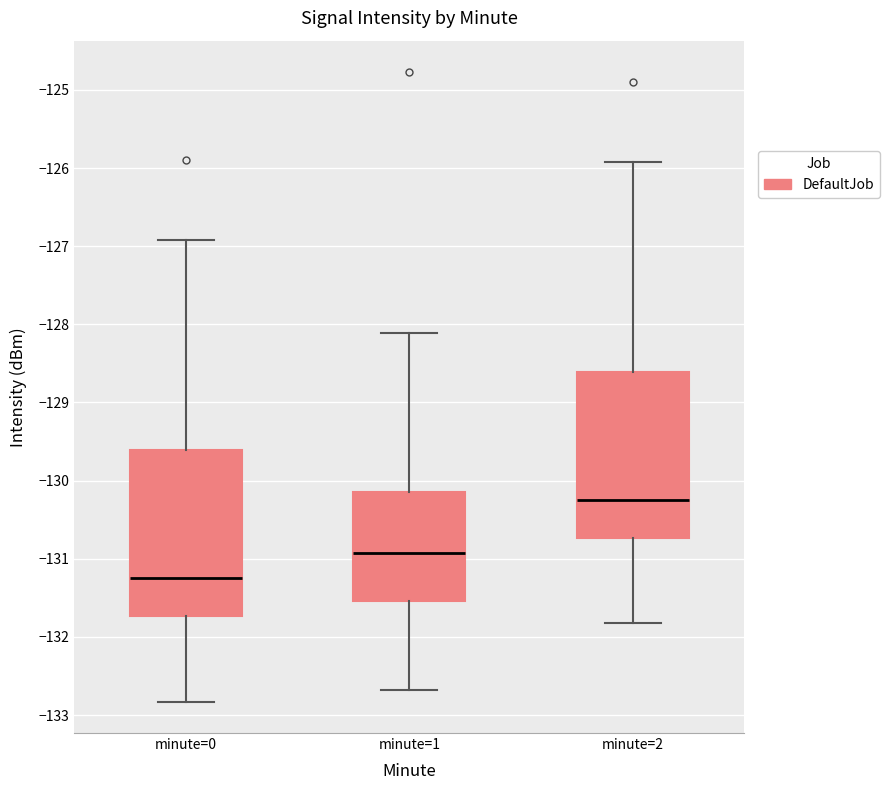

Which box's median line is the highest?

minute=2